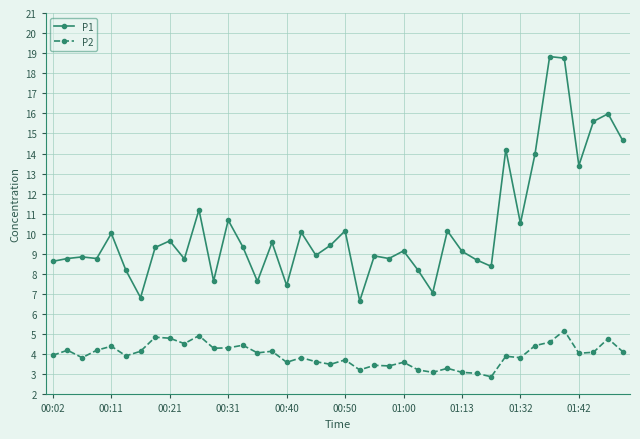

What is the minimum value for P1?

6.7